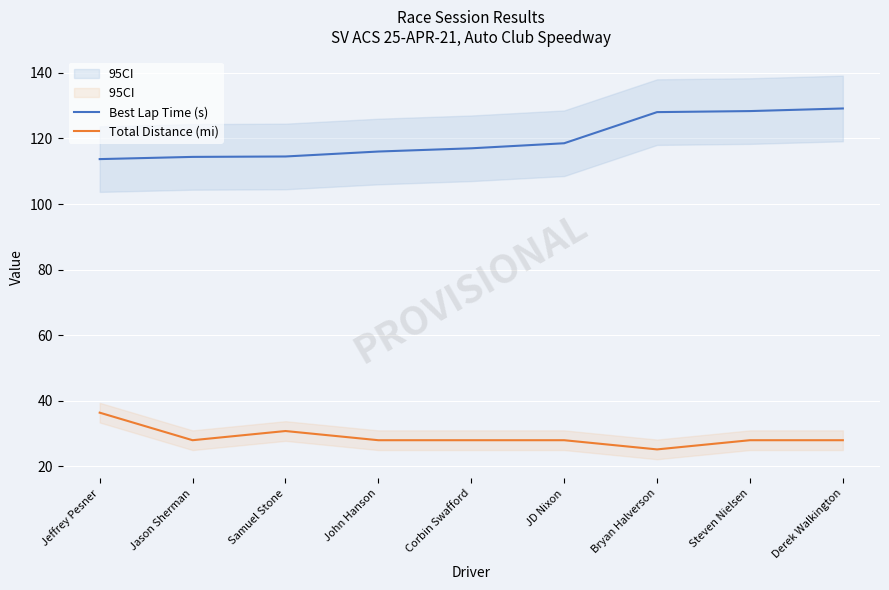

List the series in order of their peak value, lowest first.

Total Distance (mi), Best Lap Time (s)